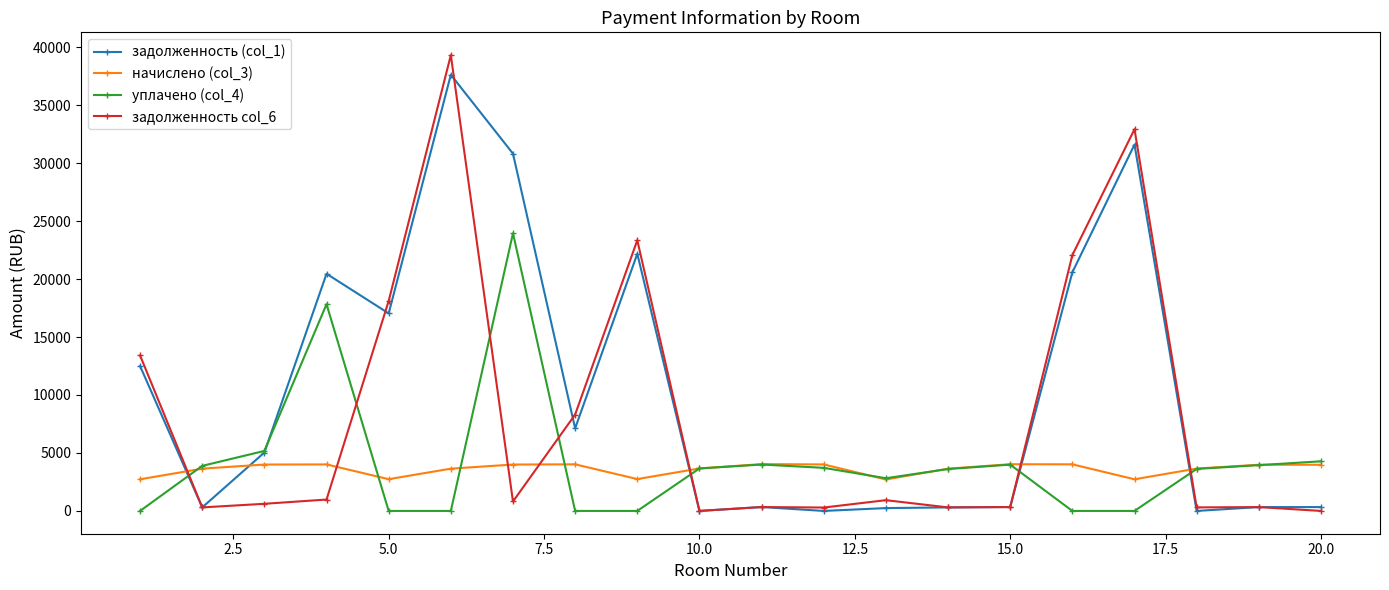

What is the maximum value shown in the chart?

39310.2